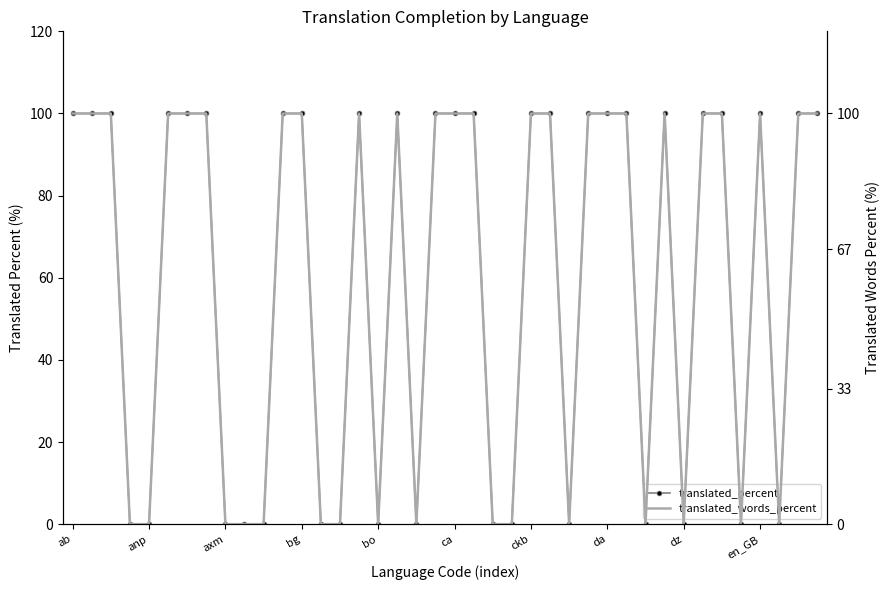

Rank the series by their maximum value, from highest to lowest.

translated_percent, translated_words_percent